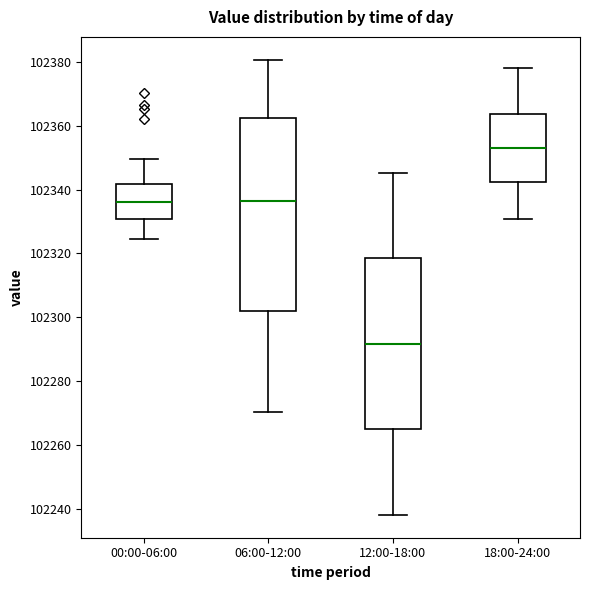

Reading left to right, transcribe this box plot: for each box, give where its median line is, the range the box spans, and where its two whiskers end, as read against the y-axis. The values are not printed on the chart, so give them approximately, as read against the axis.

00:00-06:00: median 102336, box 102330 to 102342, whiskers 102324 to 102350
06:00-12:00: median 102336, box 102302 to 102362, whiskers 102270 to 102380
12:00-18:00: median 102292, box 102264 to 102318, whiskers 102238 to 102346
18:00-24:00: median 102352, box 102342 to 102364, whiskers 102330 to 102378